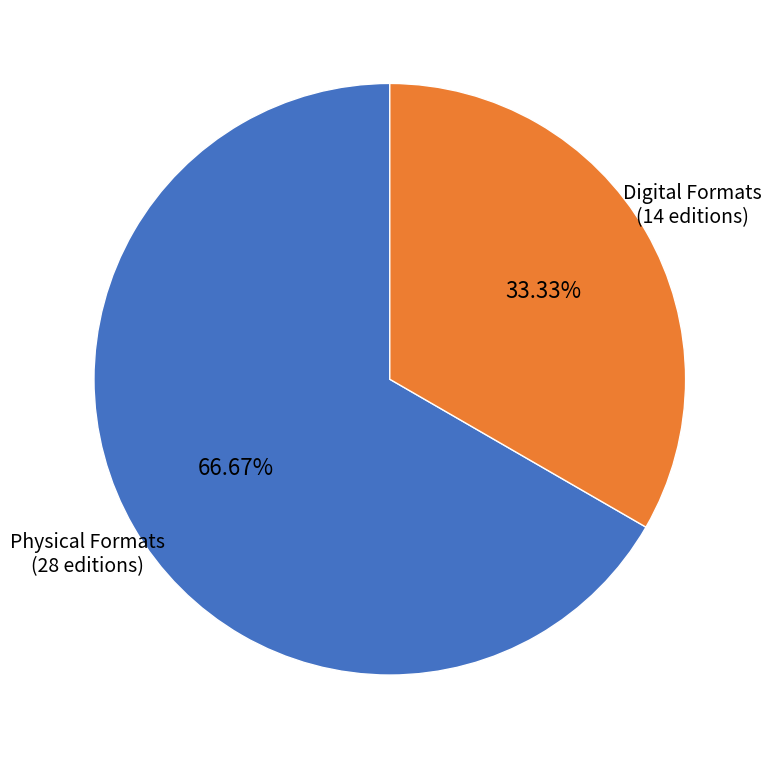

How many slices are in this pie chart?

2